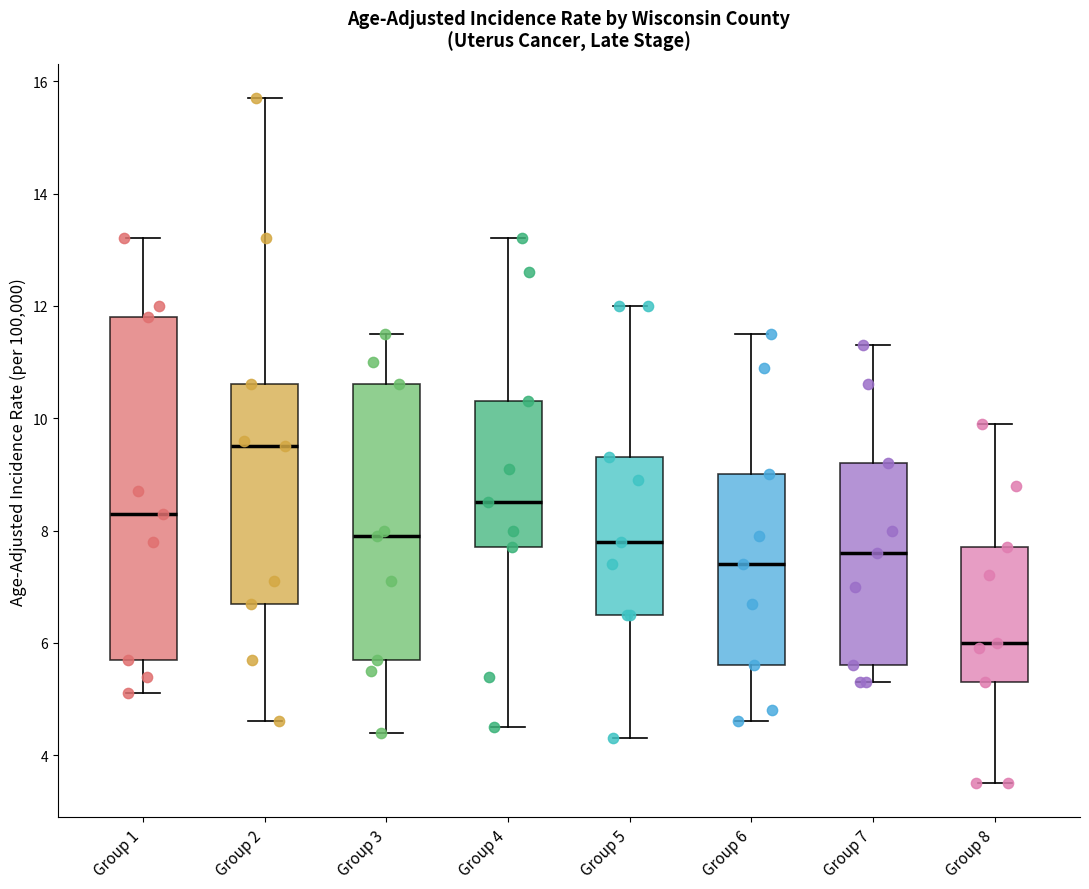

Which box has the highest median line?

Group 2